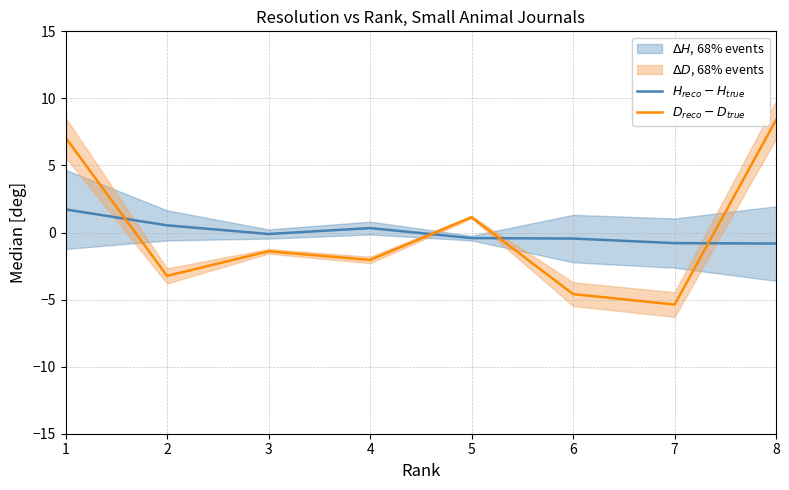

True or false: $H_{reco} - H_{true}$ and $D_{reco} - D_{true}$ cross at least once.

True